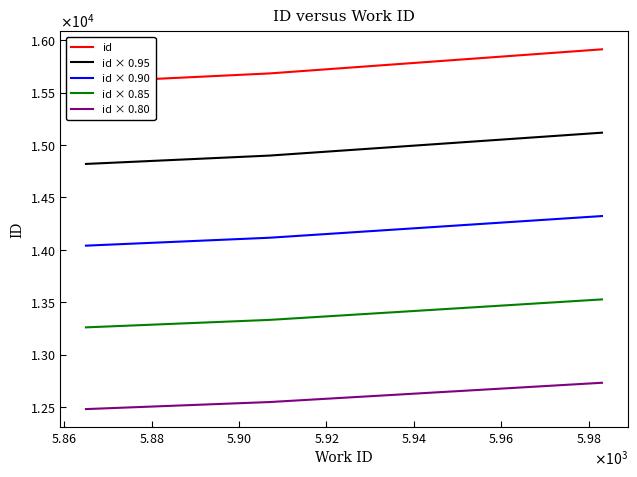

Rank the series by their average value, from highest to lowest.

id, id × 0.95, id × 0.90, id × 0.85, id × 0.80